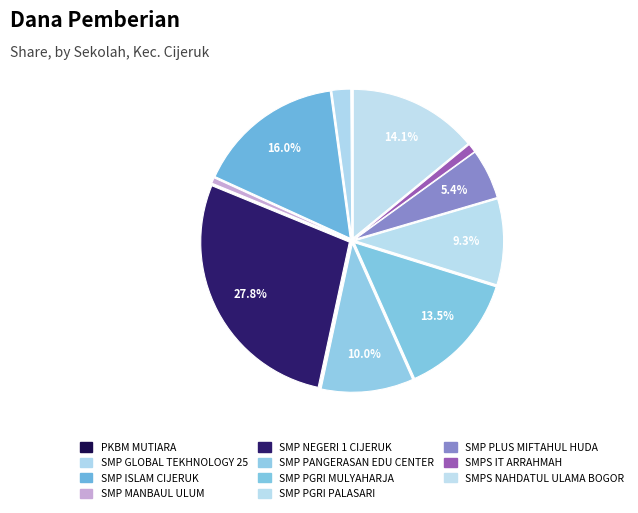

To the nearest percent, what is the average slice percentage?

9%